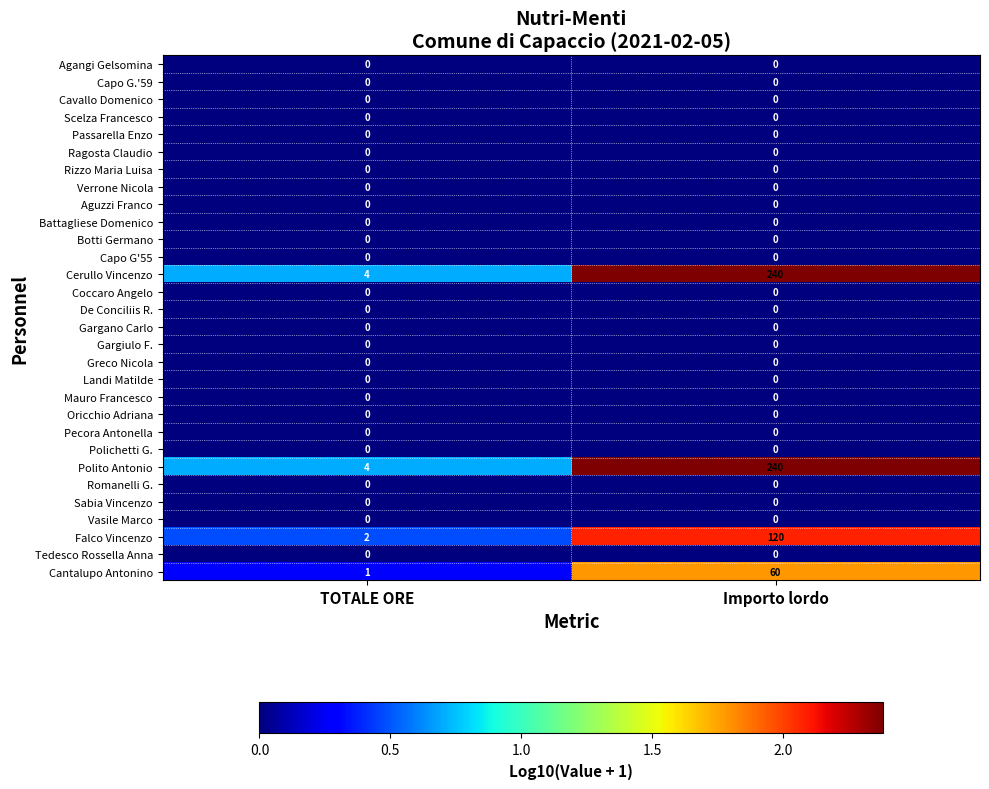

What is the difference between the highest and lowest values at Importo lordo?

240